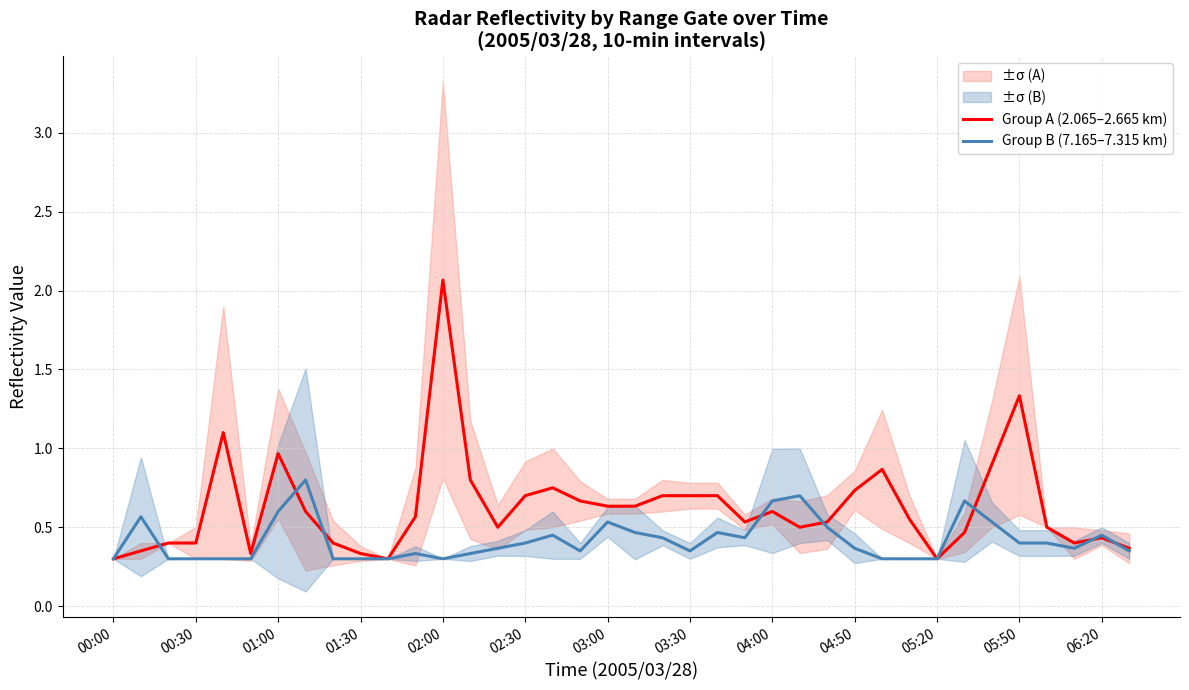

The Group A (2.065–2.665 km) series shows 0.5 at 31. True or false?

True